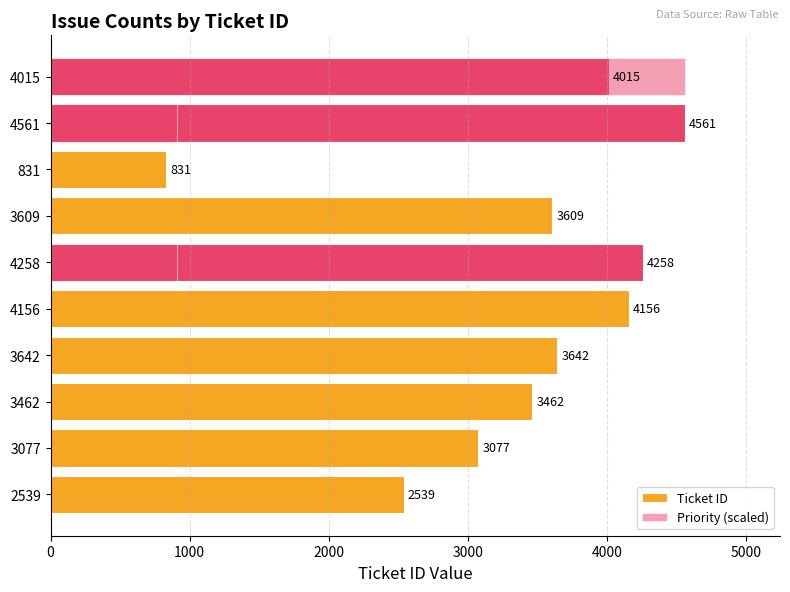

Which series has the largest total across all categories?

Ticket ID